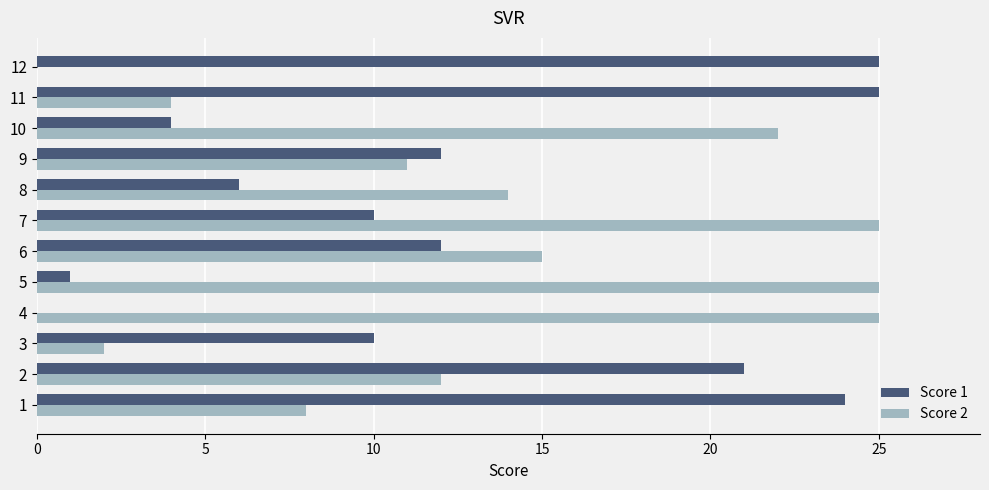

At which category is the sum across all series the highest?

7